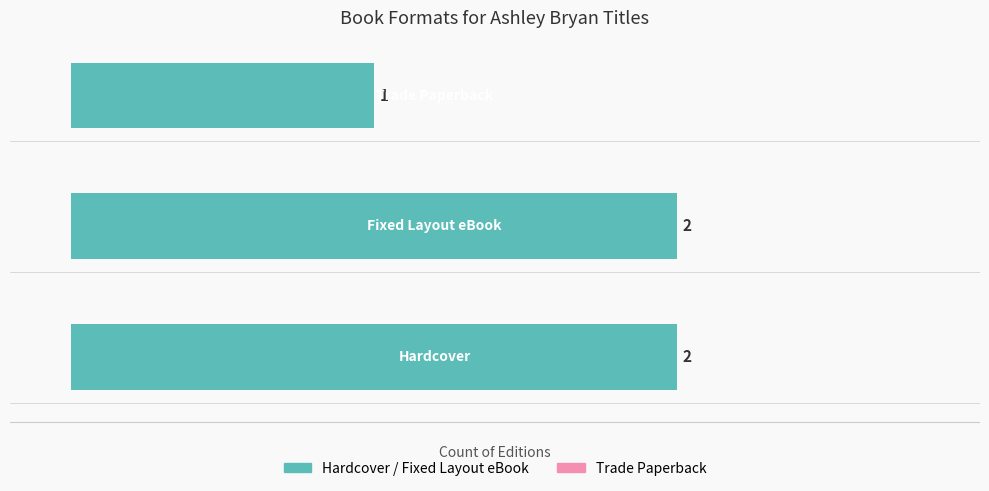

Count the values in the range 1 to 2.

3